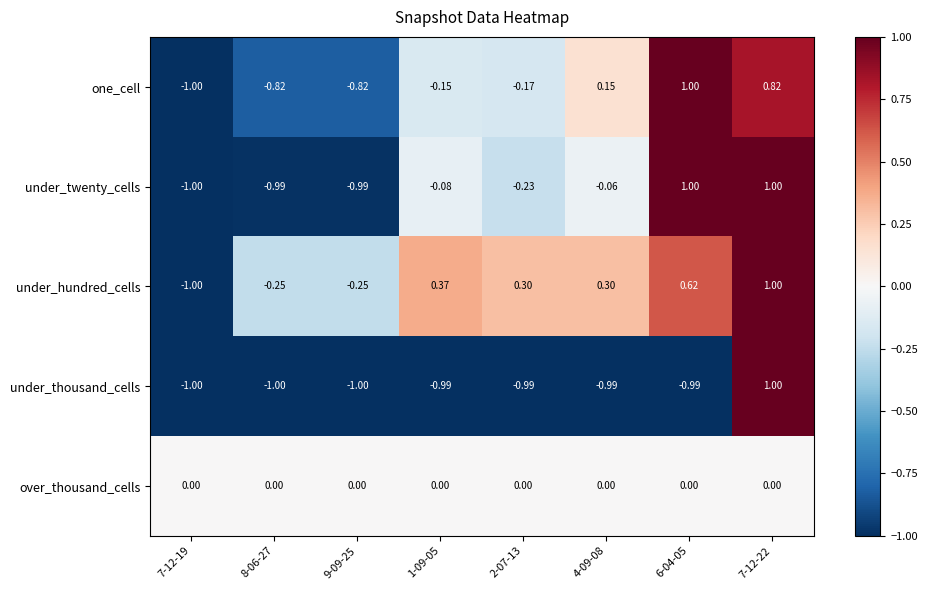

Which series changed the most between 9-09-25 and 4-09-08?

one_cell